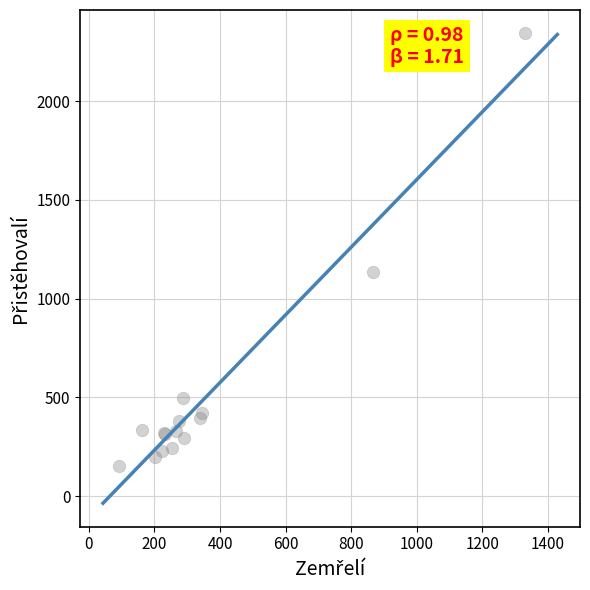

What Y value in the scatter plot is closest to 1247?

1134